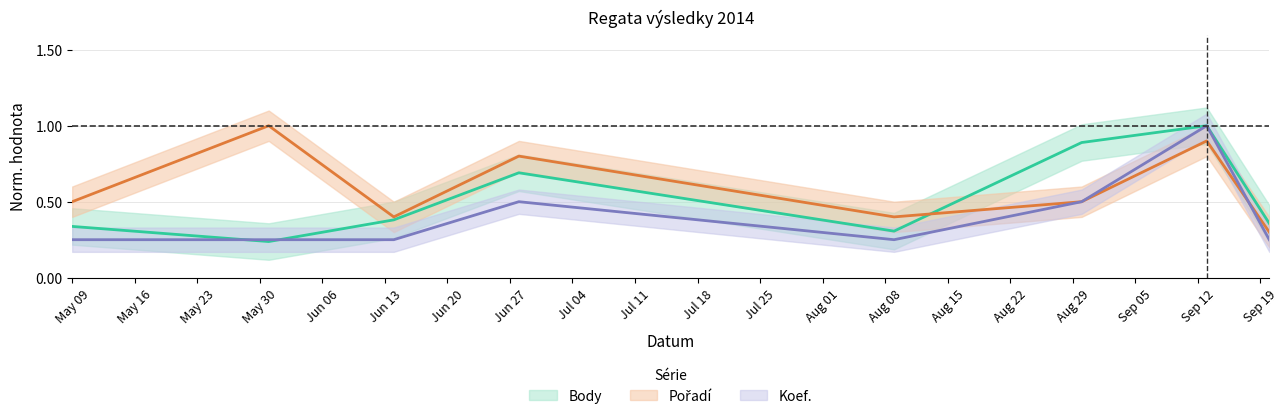

What is the minimum value shown in the chart?

0.2